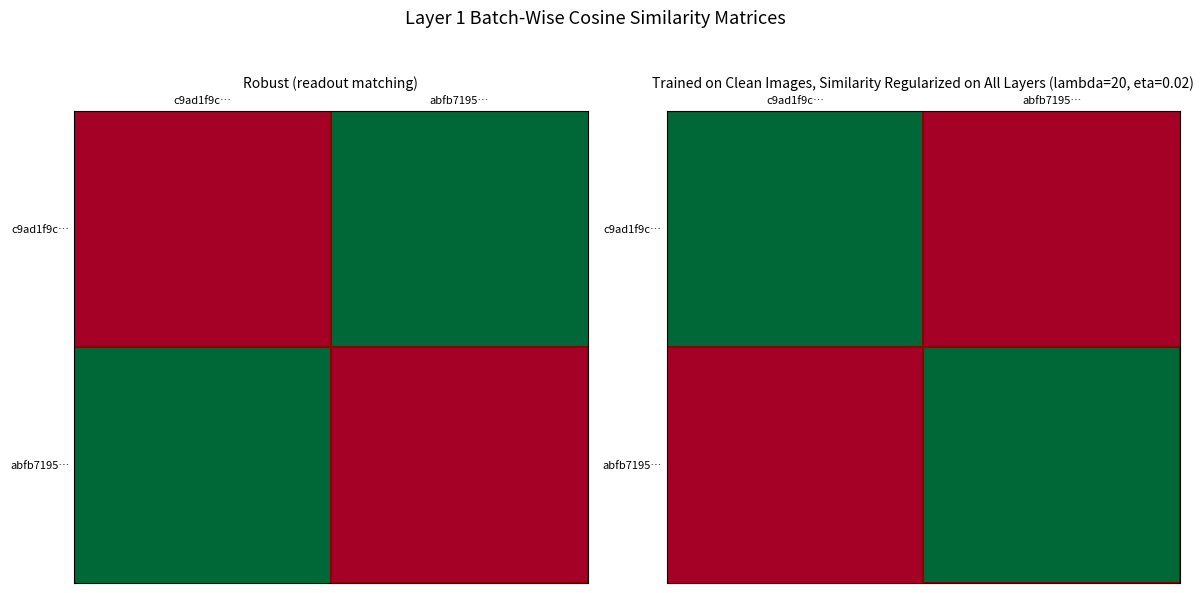

Count the abfb7195… values in the range 0 to 1.

2